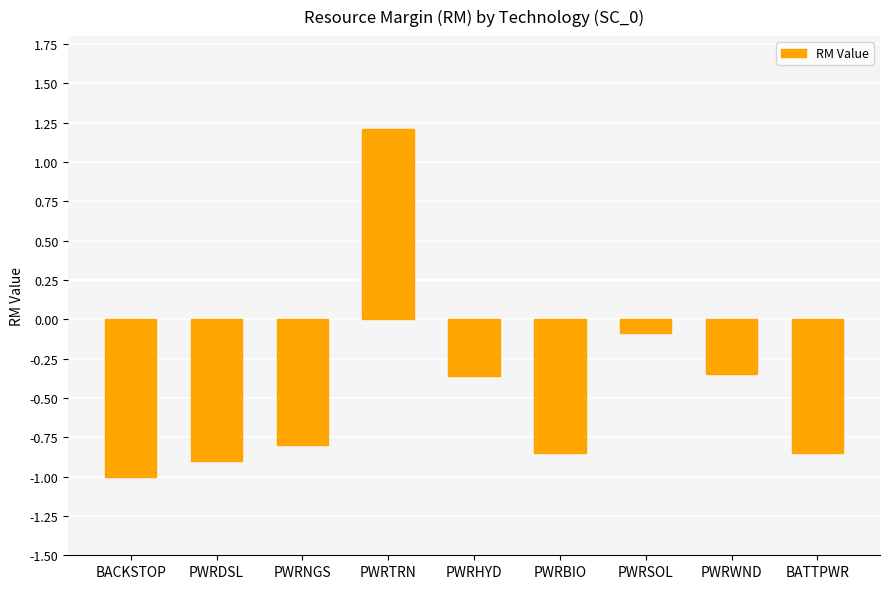

The value at PWRBIO is -1.3. True or false?

False